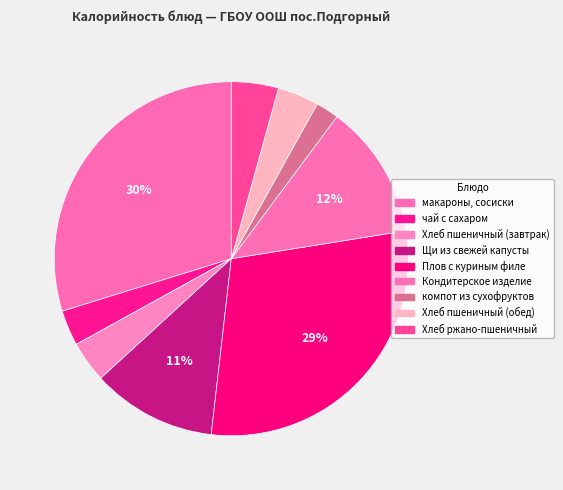

Is Хлеб пшеничный (обед) the majority of the pie?

No